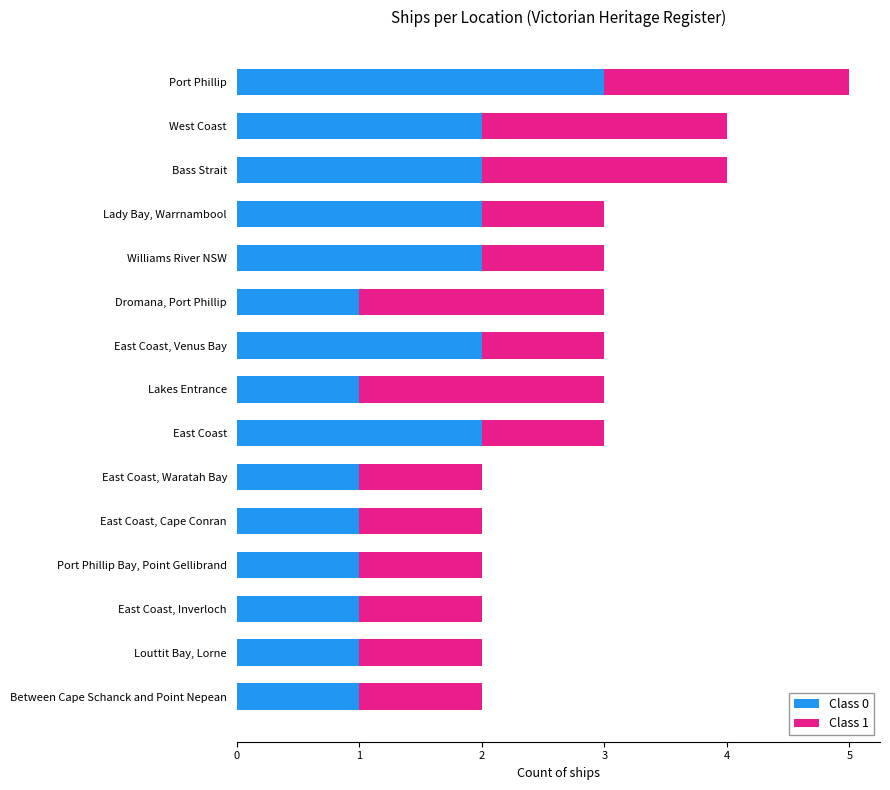

Is it true that Class 0 equals 2 at West Coast?

True